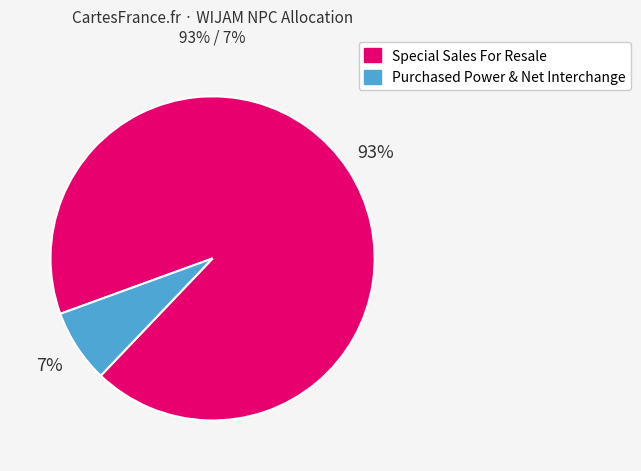

Which category has the smallest portion of the pie?

Purchased Power & Net Interchange